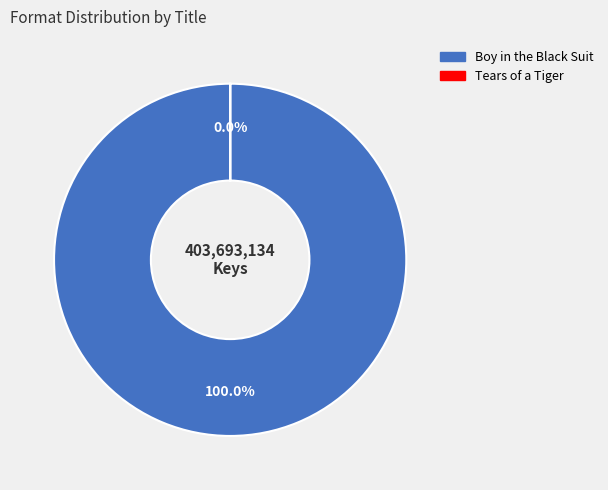

The Boy in the Black Suit slice represents 100% of the pie. True or false?

True